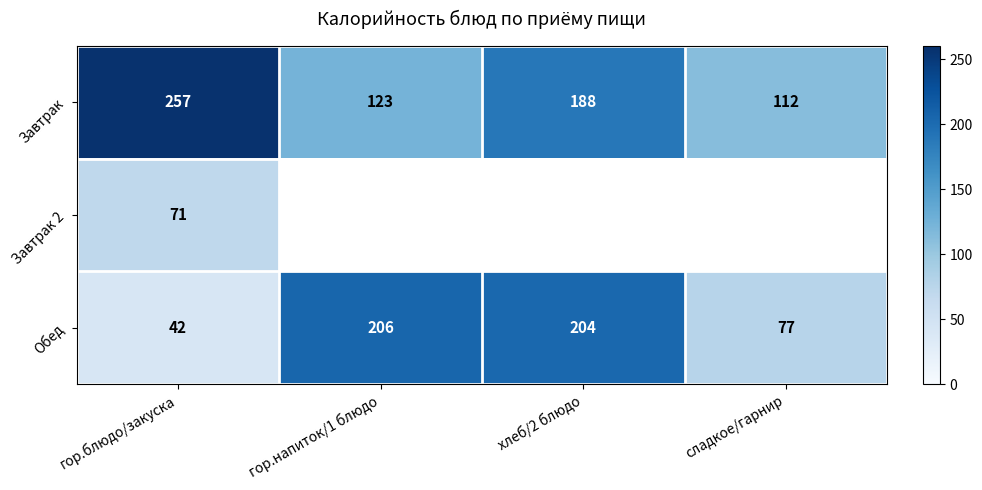

What is the difference between the highest and lowest values at гор.блюдо/закуска?

215